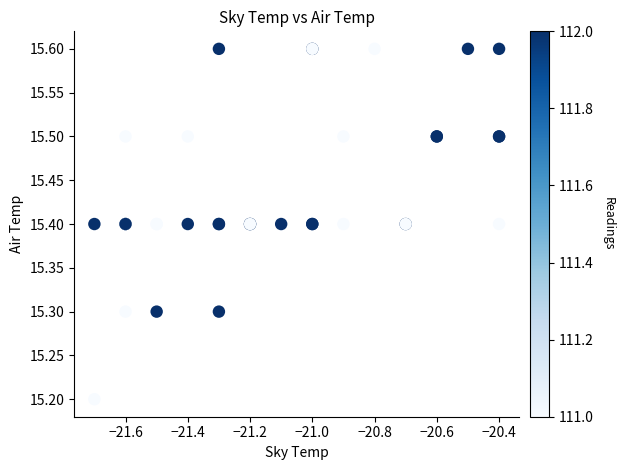

What Y value in the scatter plot is closest to 15?

15.2